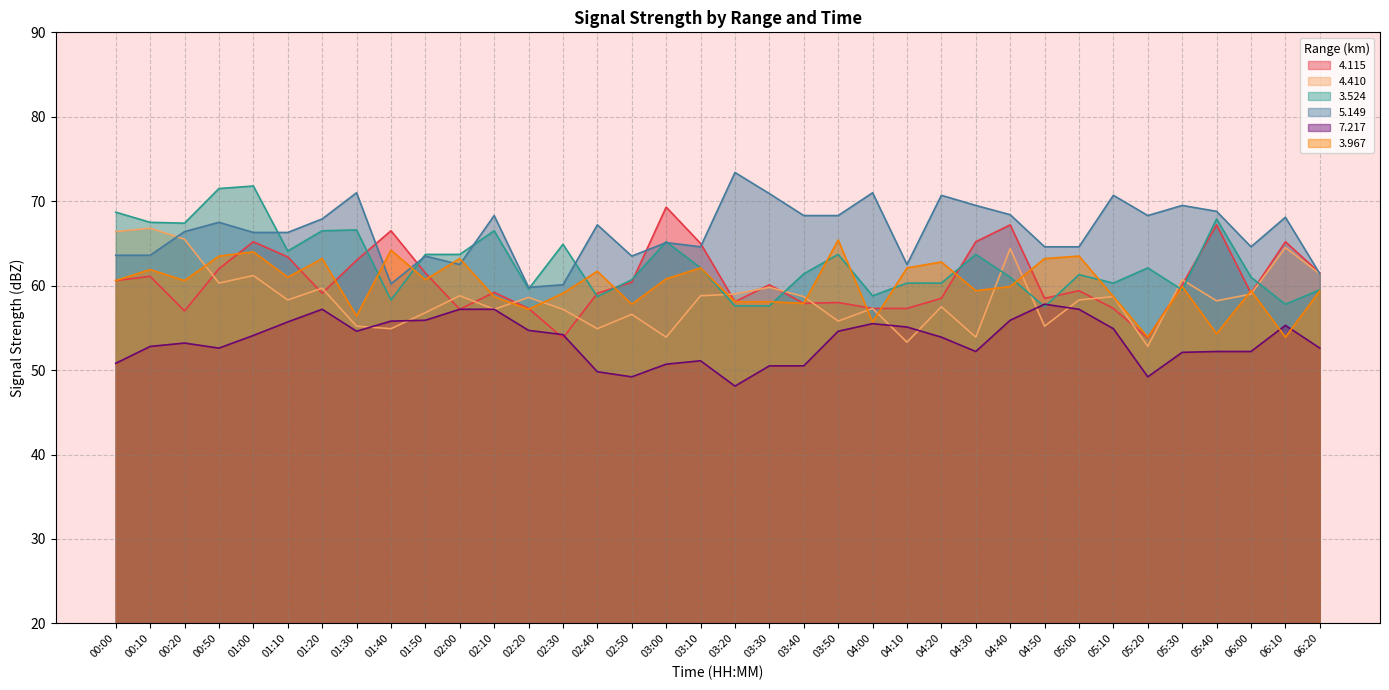

Where is   5.149 nearest to the value 66?

01:00